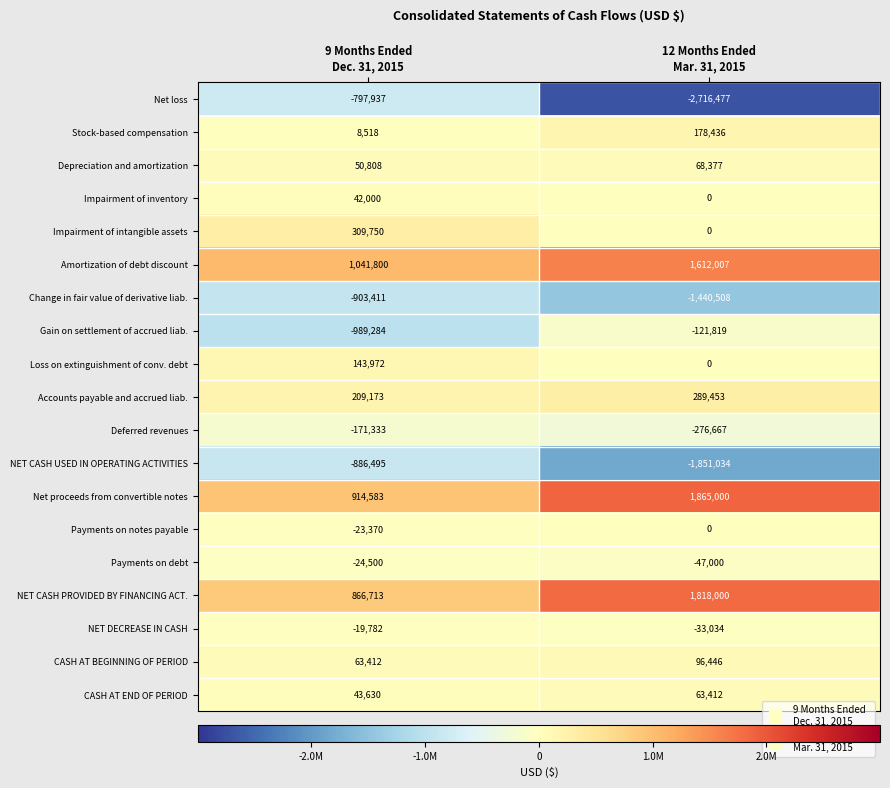

Which series has the widest spread of values?

Net loss